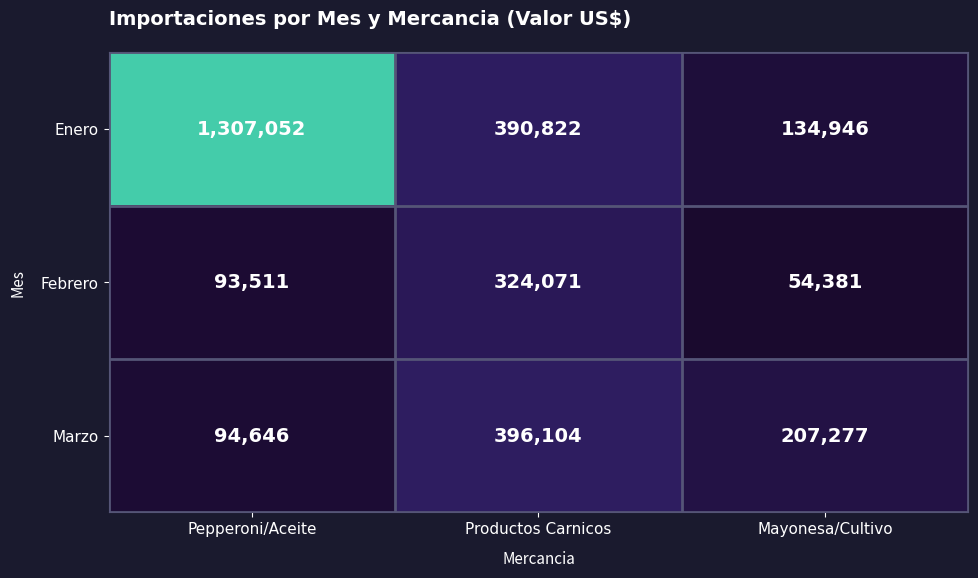

At which label is Febrero closest to 189226?

Pepperoni/Aceite